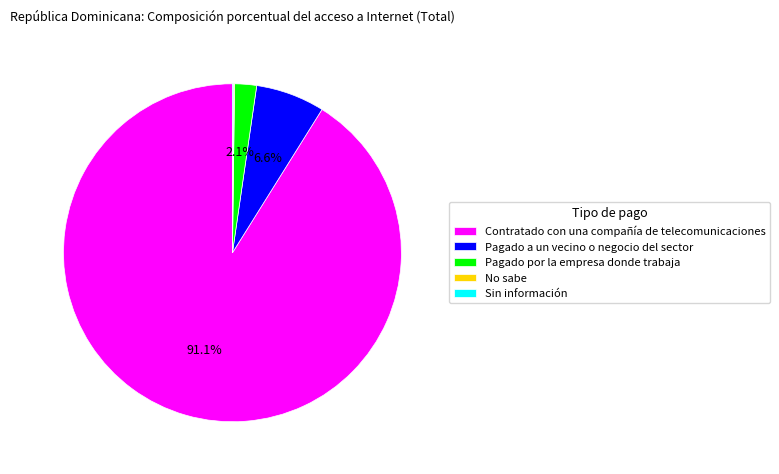

Between Pagado a un vecino o negocio del sector and Pagado por la empresa donde trabaja, which is larger?

Pagado a un vecino o negocio del sector